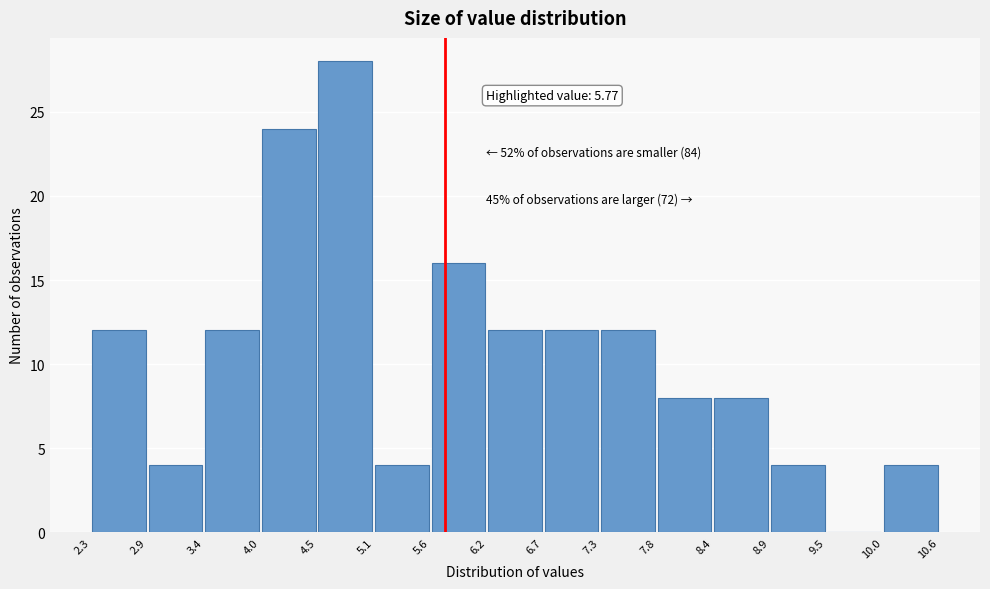

Which range on the x-axis has the tallest bar?

4.5 to 5.1